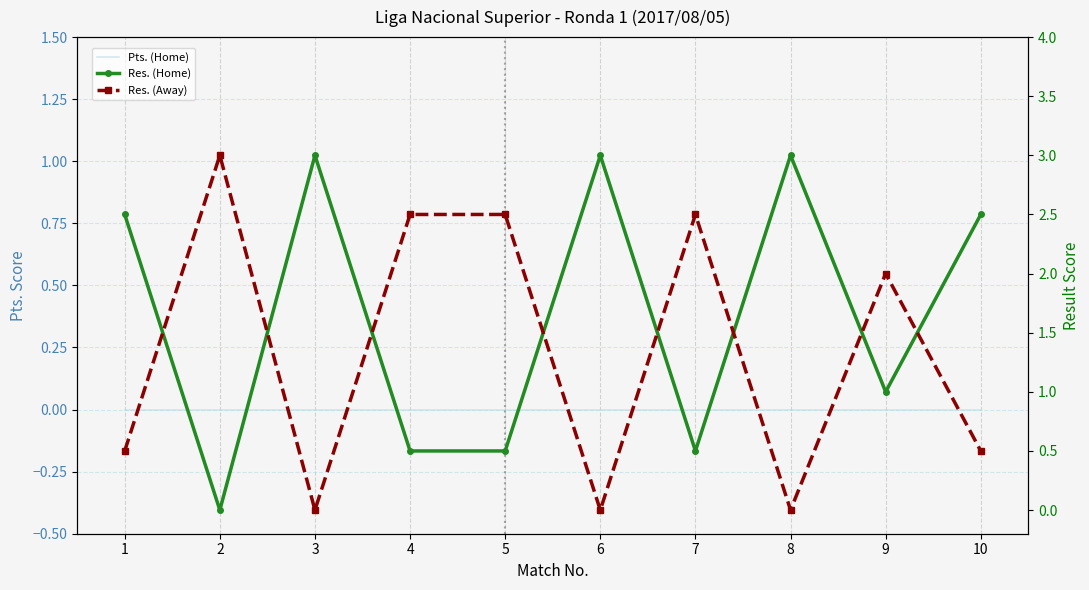

How many positive values does the Res. (Home) series have?

9